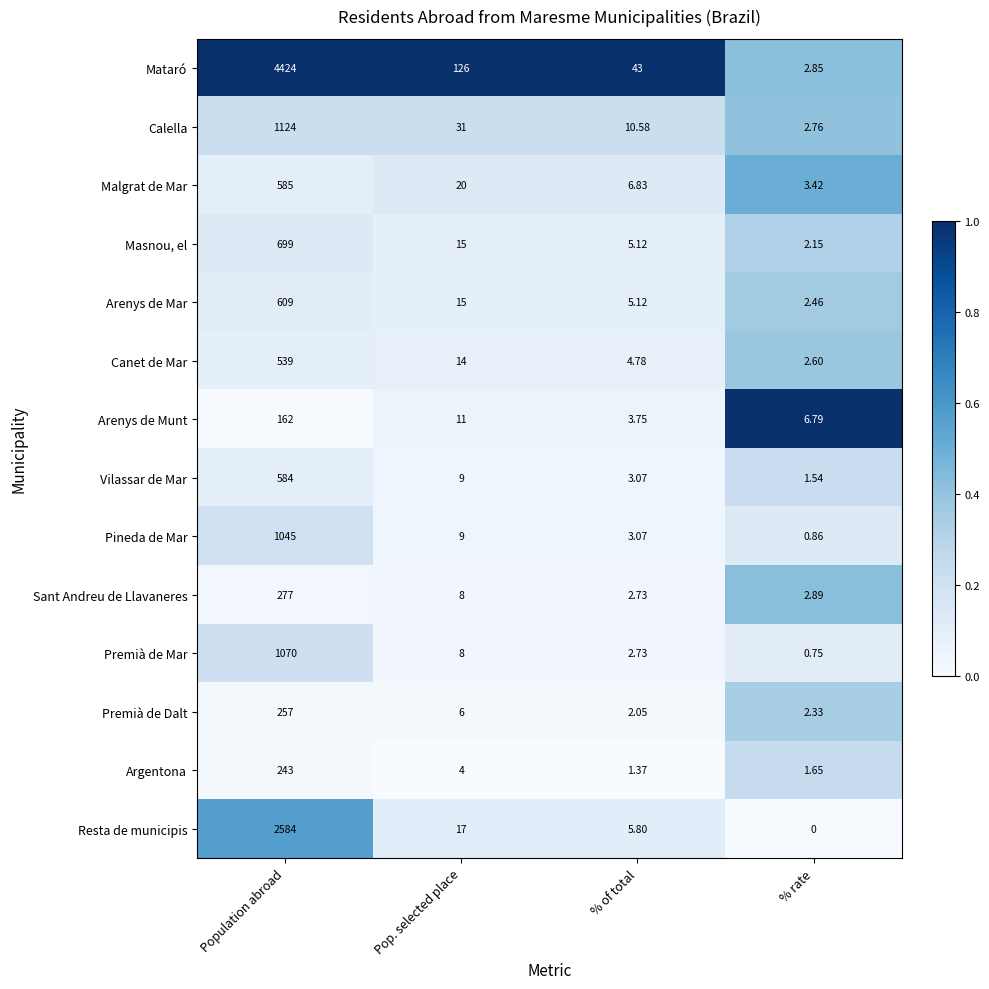

Where does the Resta de municipis series first go above 17?

Population abroad